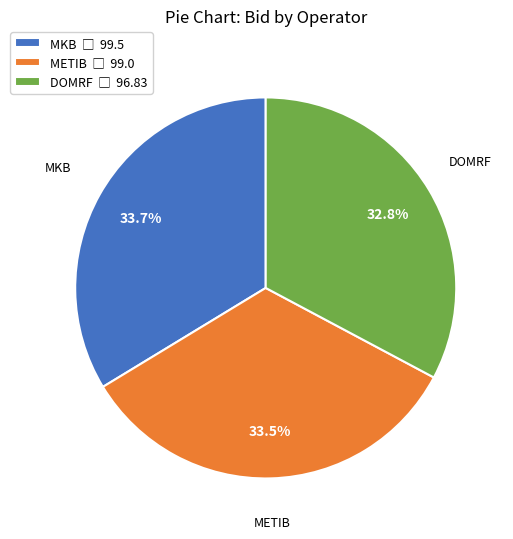

Which category has the smallest portion of the pie?

DOMRF